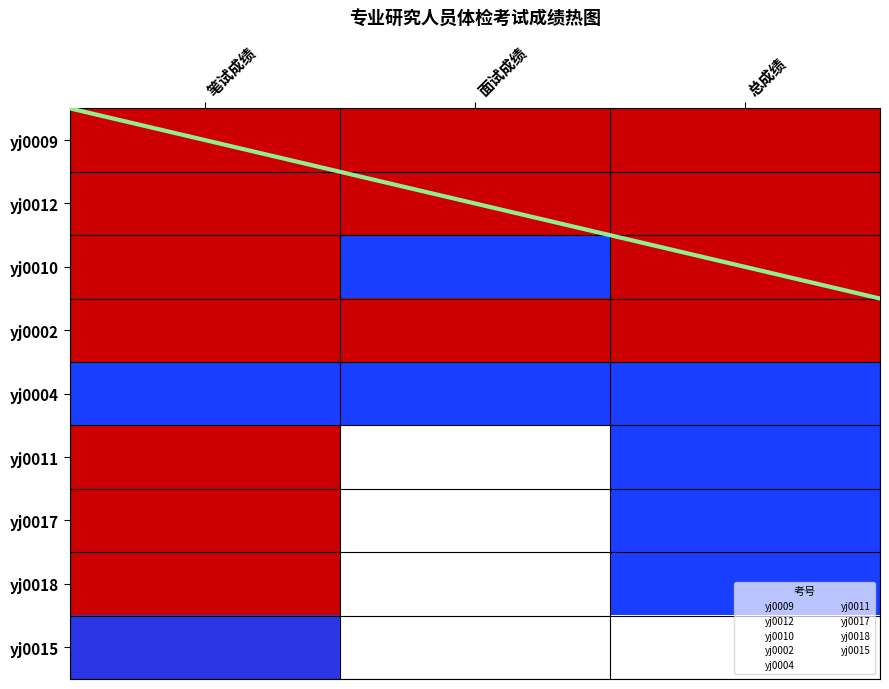

Is the value of yj0017 at 总成绩 greater than the value of yj0009 at 总成绩?

No